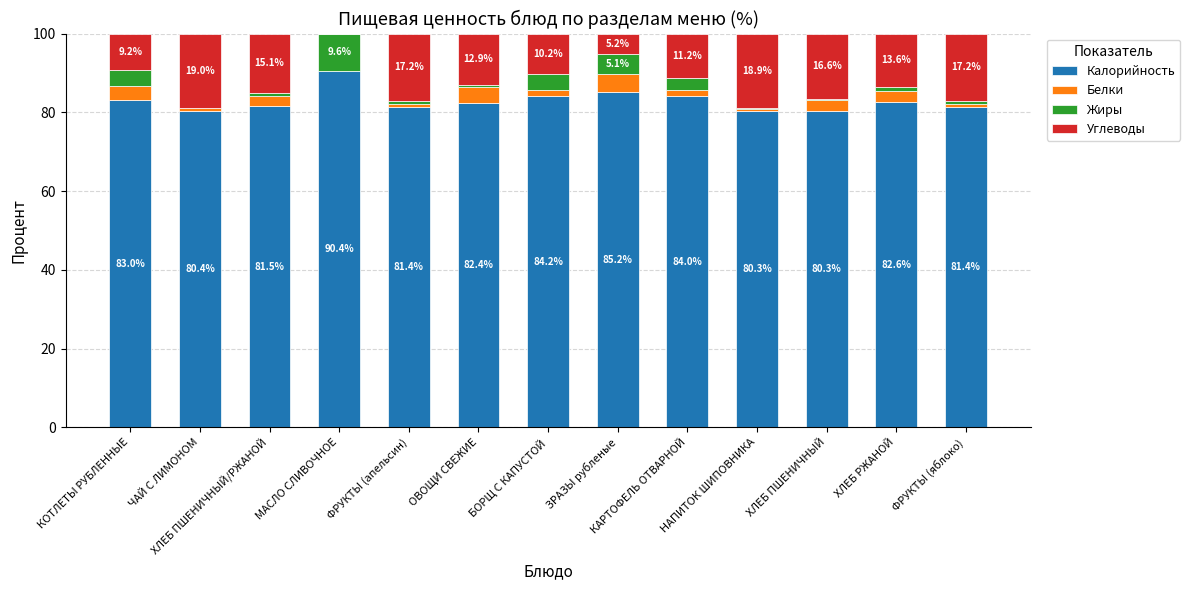

Does the chart contain stacked bars?

Yes